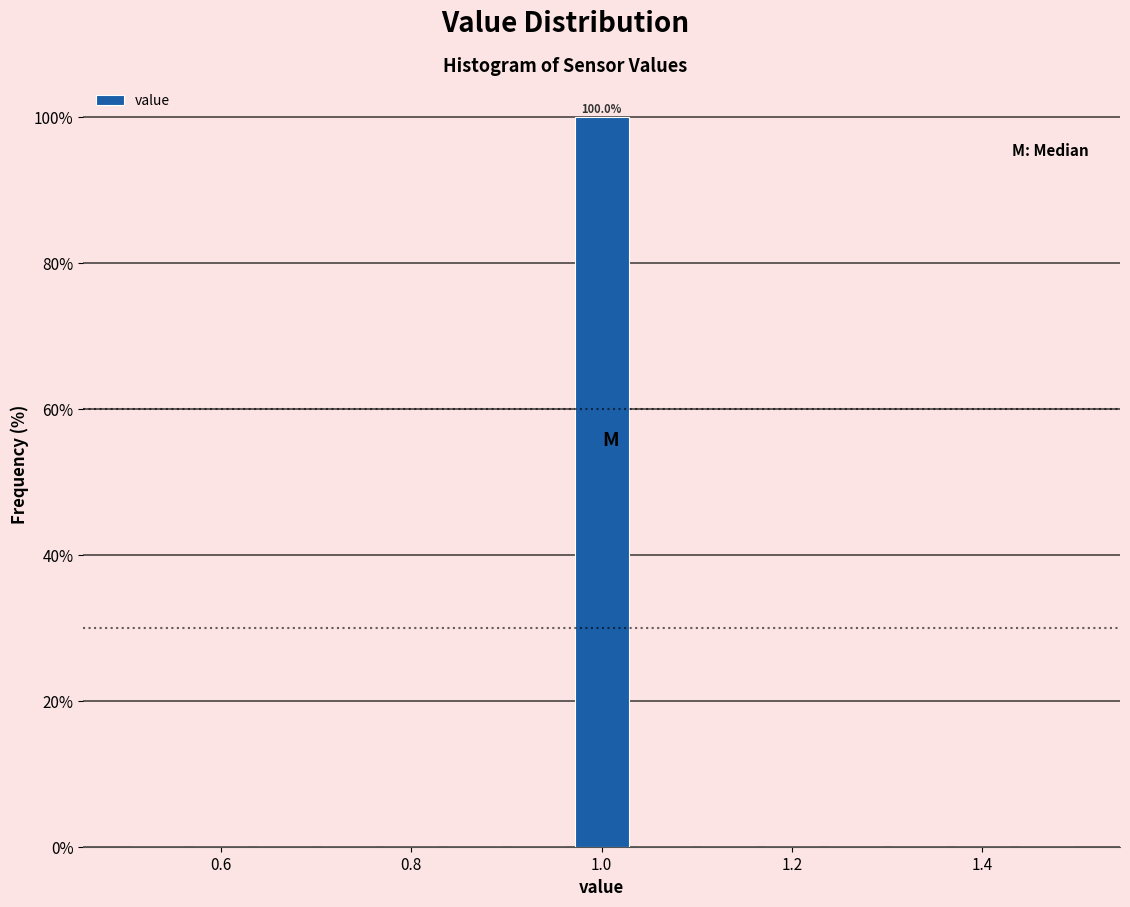

Around what value on the x-axis is the tallest bar? Give the approximate position of its centre, as read against the axis.

1.00